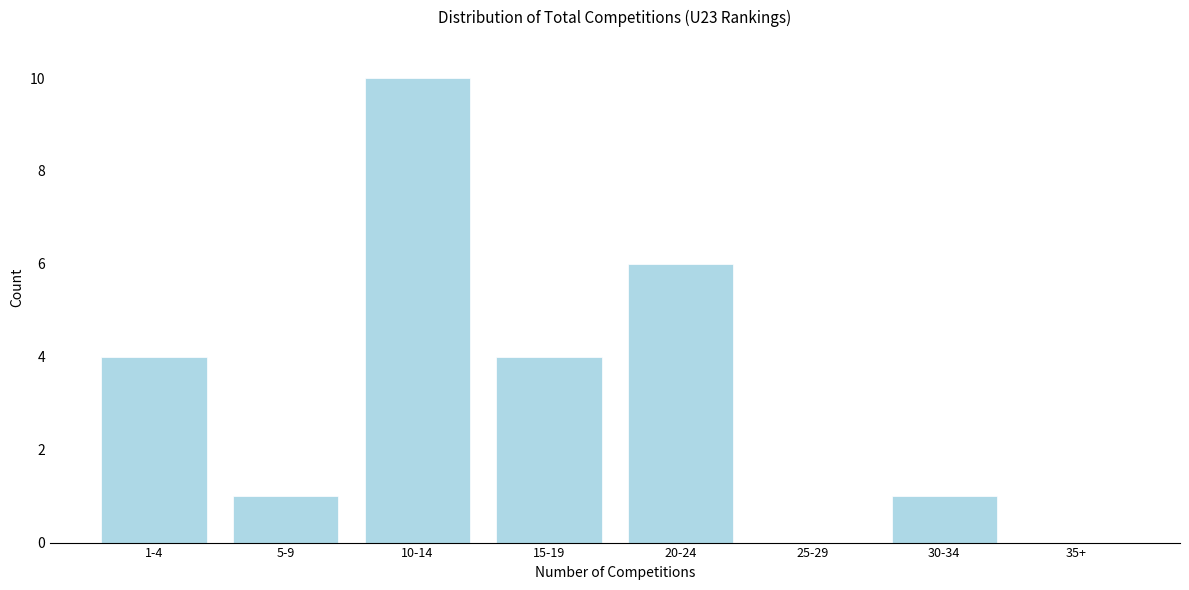

Reading left to right, extract all data points from this chart.

1-4=4	5-9=1	10-14=10	15-19=4	20-24=6	25-29=0	30-34=1	35+=0